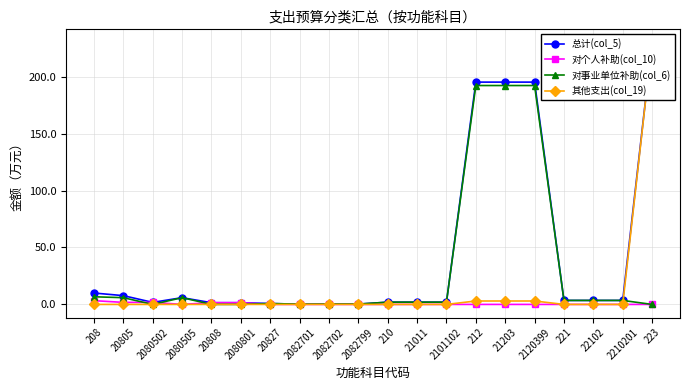

Where does the 总计(col_5) series first go above 3?

208